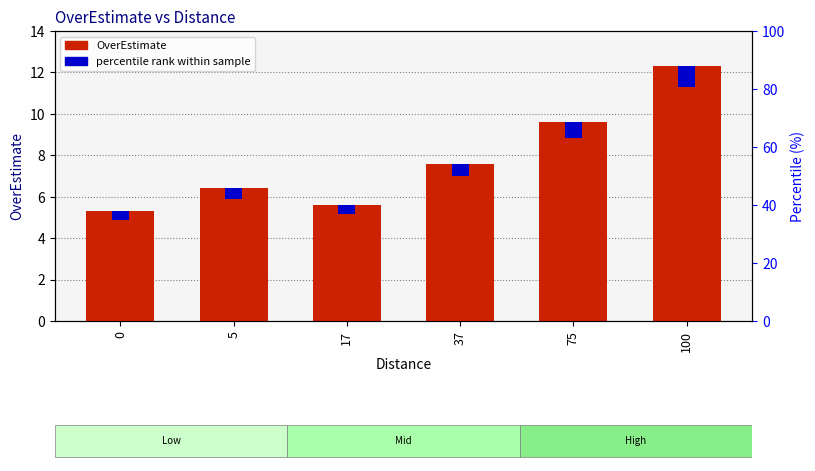

List the labels in order of percentile rank within sample value, smallest first.

0, 17, 5, 37, 75, 100